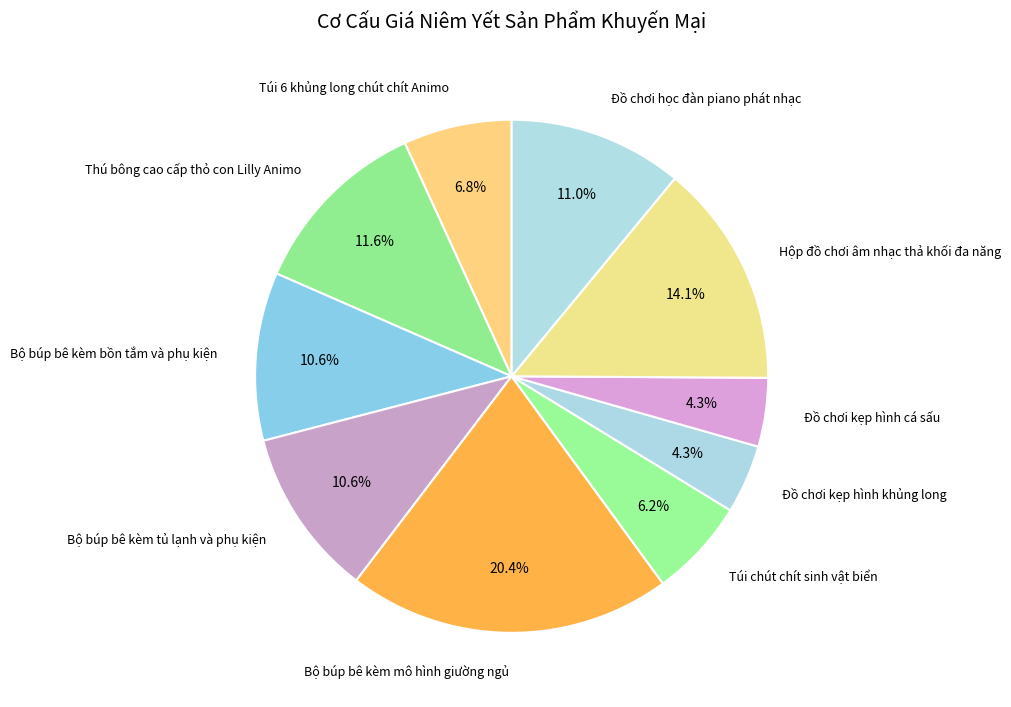

Is the sum of Đồ chơi kẹp hình cá sấu and Hộp đồ chơi âm nhạc thả khối đa năng greater than half?

No